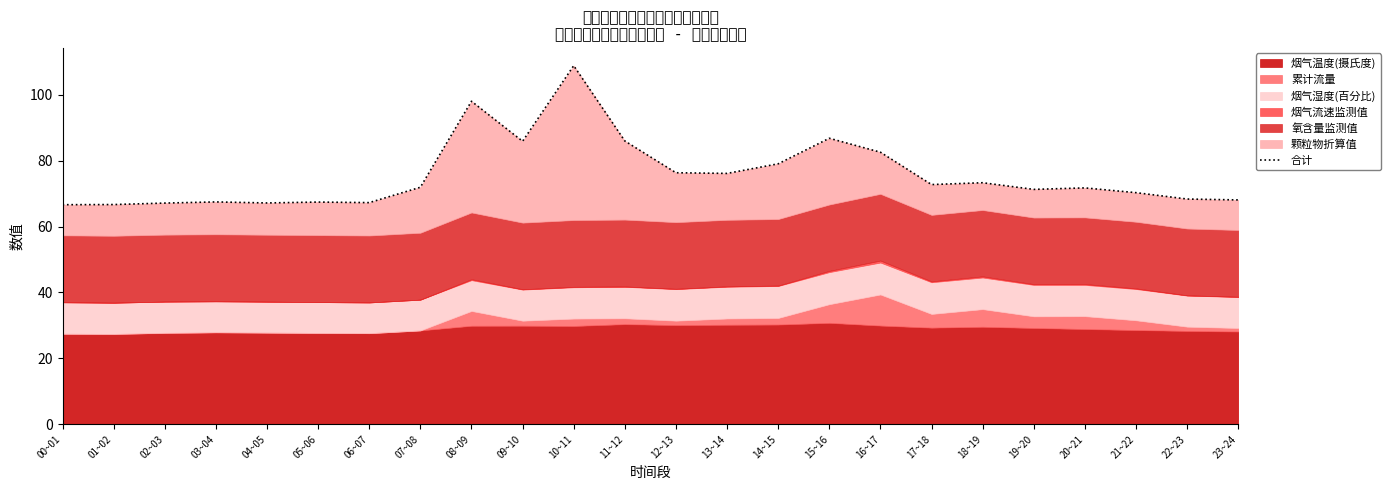

What is the label of the 22nd point from the left?

21~22